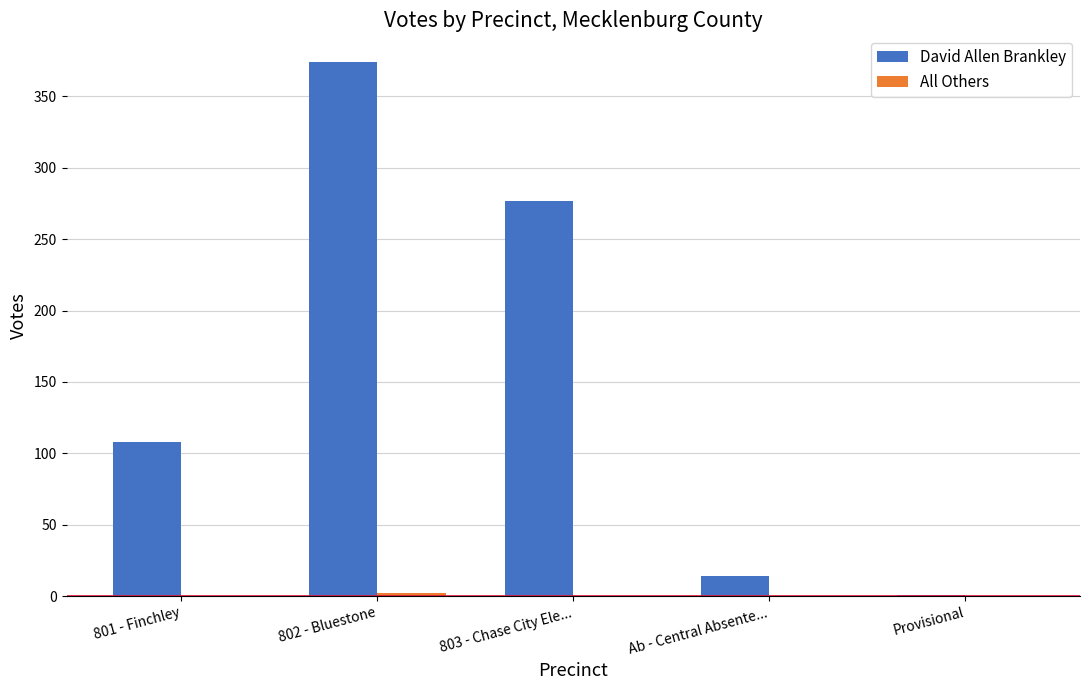

The value of David Allen Brankley at Ab - Central Absente... is 14. True or false?

True